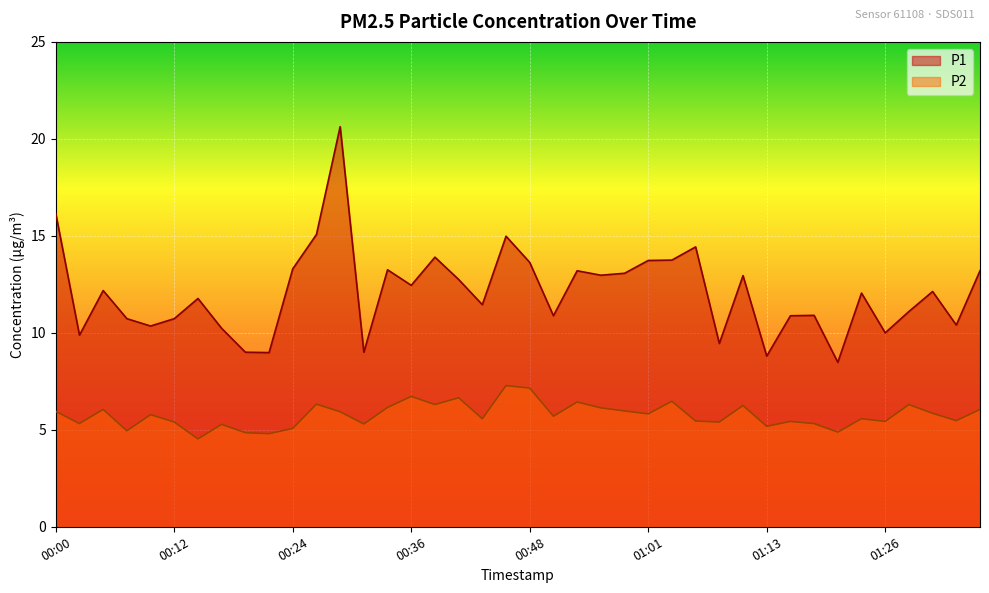

What is the average value of the P1 series?

12.1